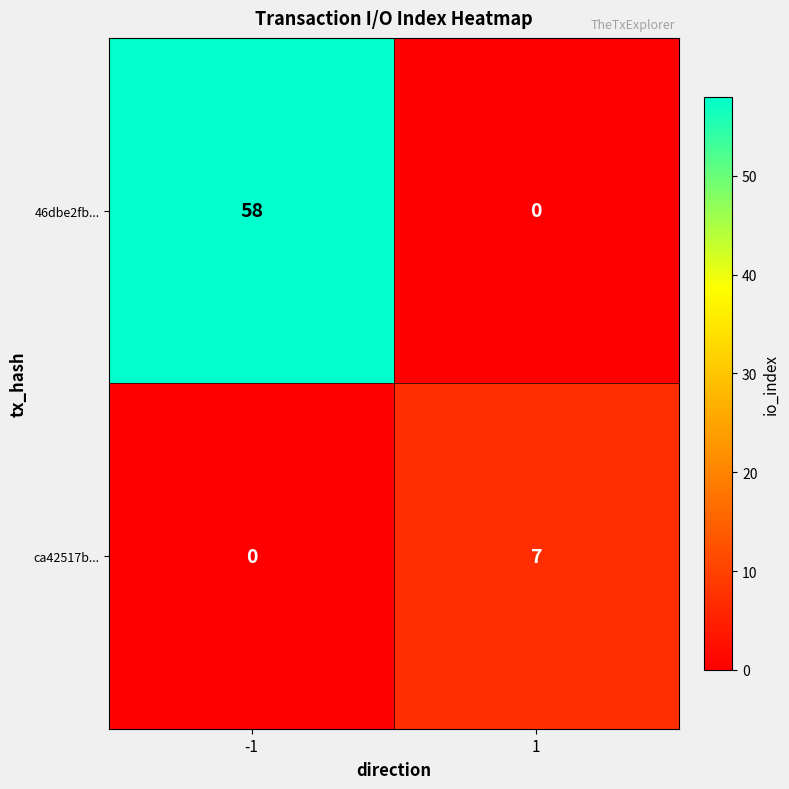

What is the greatest value displayed?

58